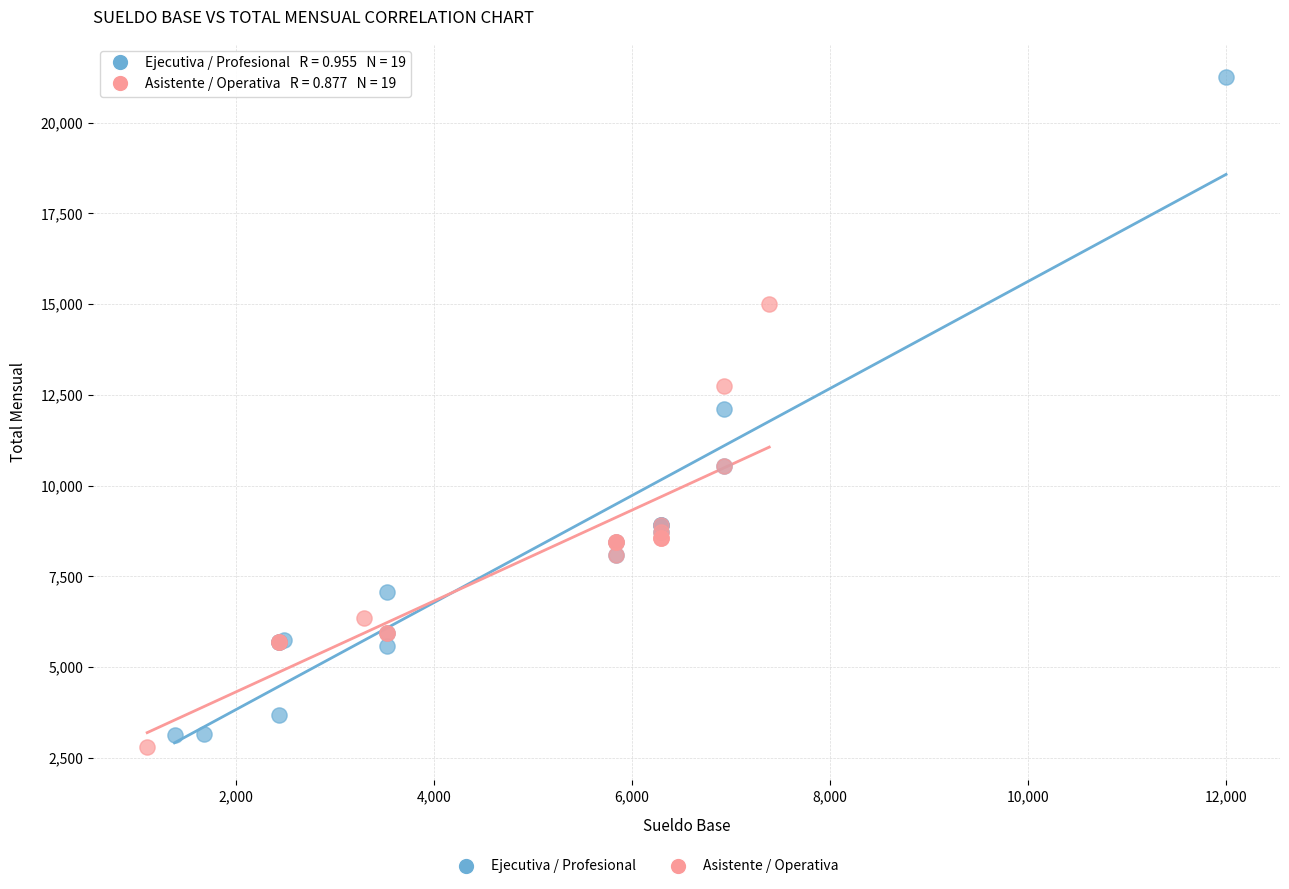

Which series reaches the maximum Y coordinate?

Ejecutiva / Profesional